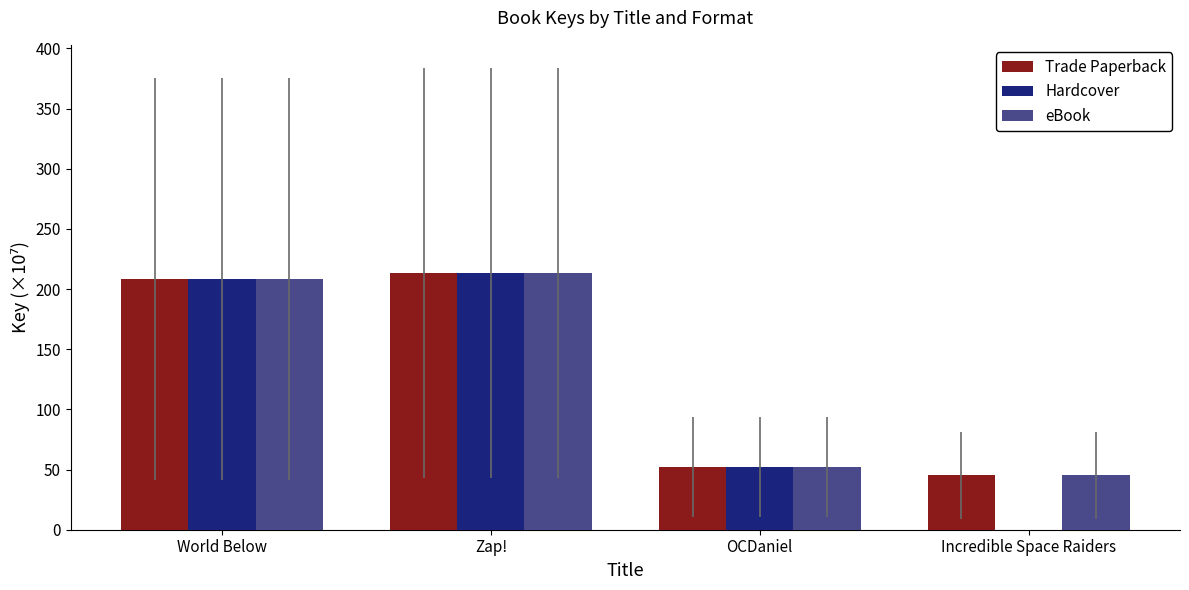

Does the chart contain stacked bars?

No